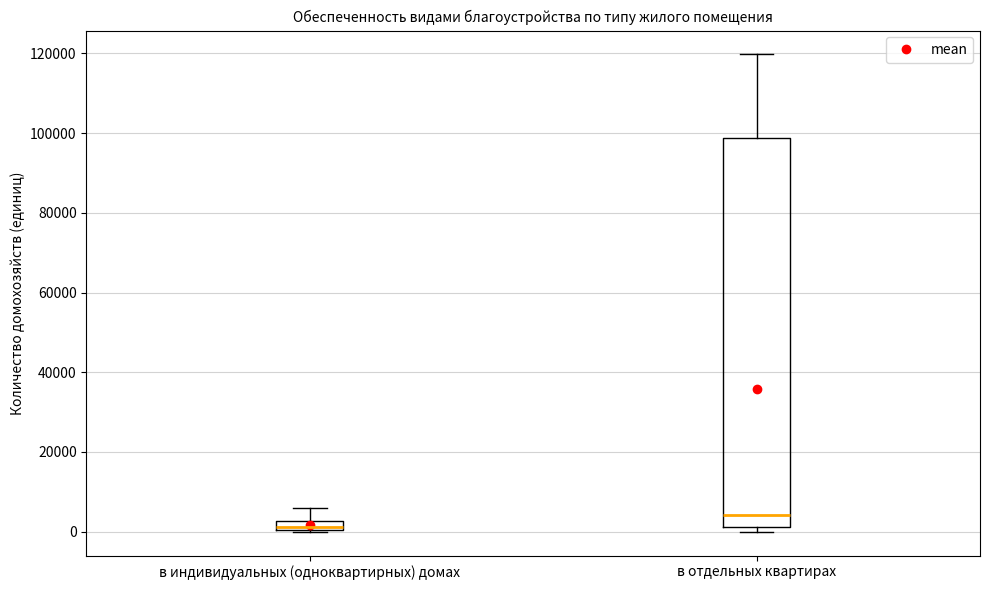

Which box has the lowest median line?

в индивидуальных (одноквартирных) домах